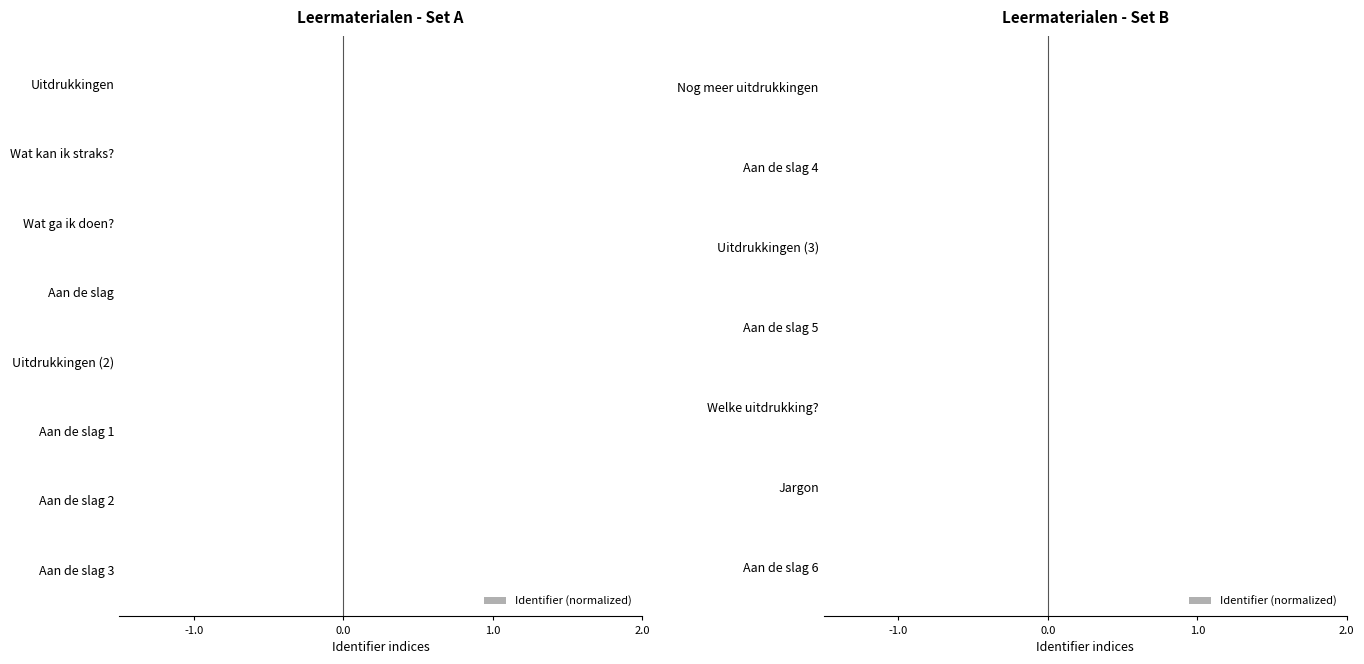

Which has a higher value, Welke uitdrukking? or Jargon?

Jargon